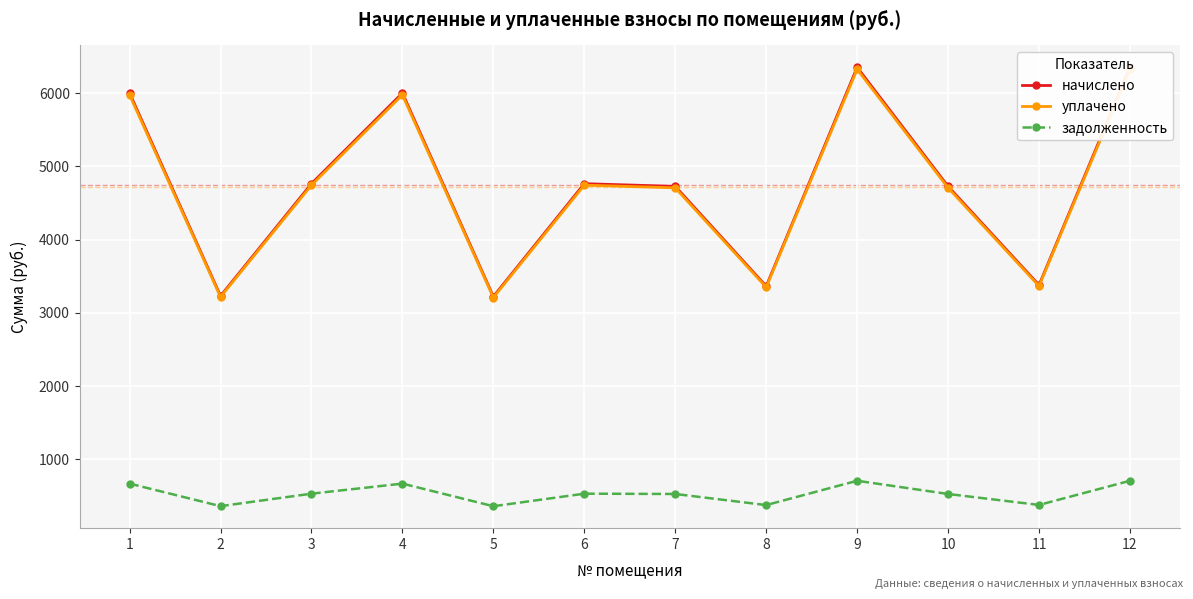

Is this an area chart (filled region under the line)?

No